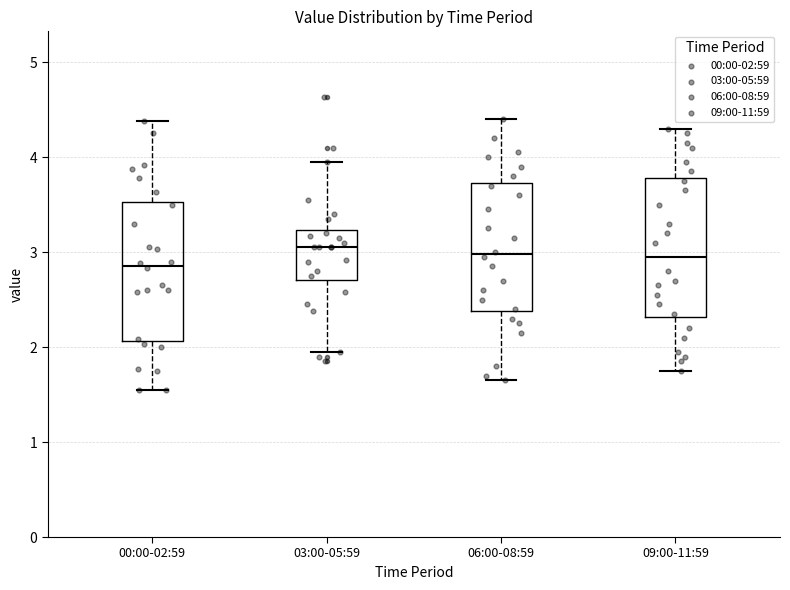

Reading left to right, read every box against the y-axis: the position of its median line, the range the box covers, and the ends of its whiskers. The values are not printed on the chart, so give them approximately, as read against the axis.

00:00-02:59: median 2.9, box 2.1 to 3.5, whiskers 1.6 to 4.4
03:00-05:59: median 3.1, box 2.7 to 3.2, whiskers 2.0 to 4.0
06:00-08:59: median 3.0, box 2.4 to 3.7, whiskers 1.7 to 4.4
09:00-11:59: median 3.0, box 2.3 to 3.8, whiskers 1.8 to 4.3